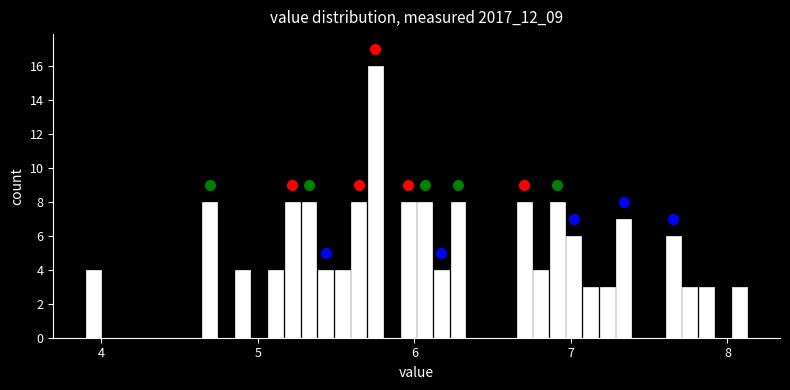

Around what value on the x-axis is the tallest bar? Give the approximate position of its centre, as read against the axis.

5.8